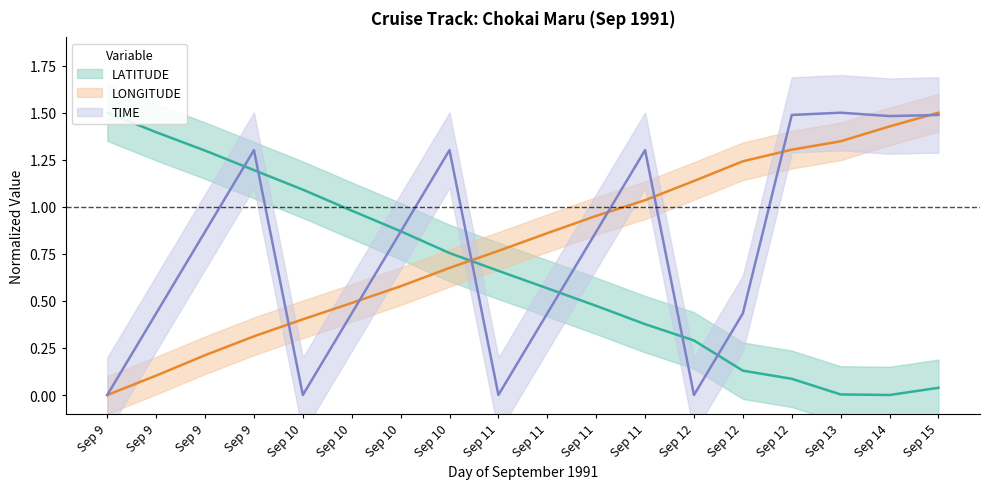

Between 9 and 9, which series saw the biggest shift?

TIME